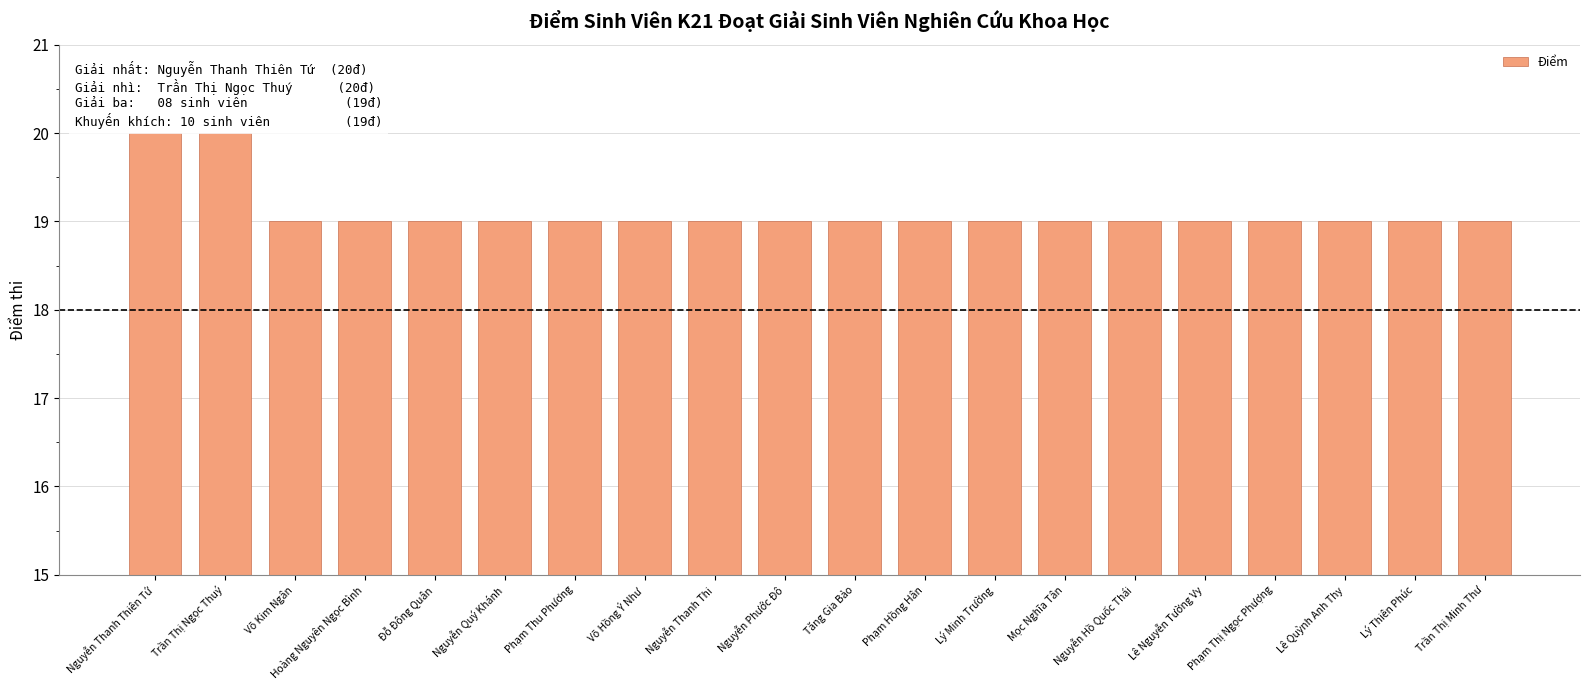

Is it true that the value at Lý Minh Trường is 19?

True